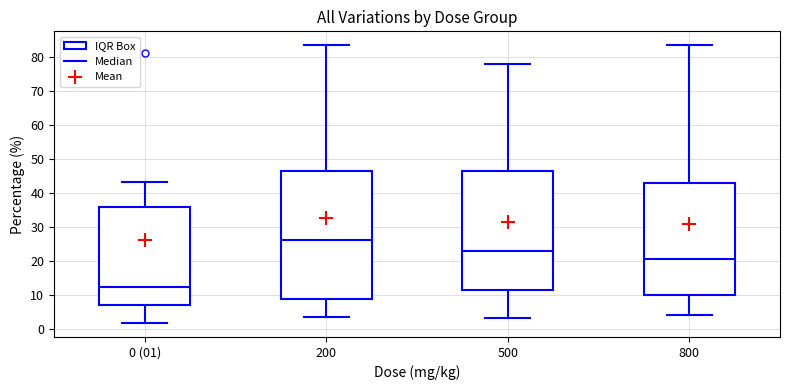

Reading left to right, transcribe this box plot: for each box, give where its median line is, the range the box spans, and where its two whiskers end, as read against the y-axis. The values are not printed on the chart, so give them approximately, as read against the axis.

0 (01): median 12, box 7 to 36, whiskers 2 to 43
200: median 26, box 9 to 47, whiskers 4 to 83
500: median 23, box 11 to 47, whiskers 3 to 78
800: median 21, box 10 to 43, whiskers 4 to 83